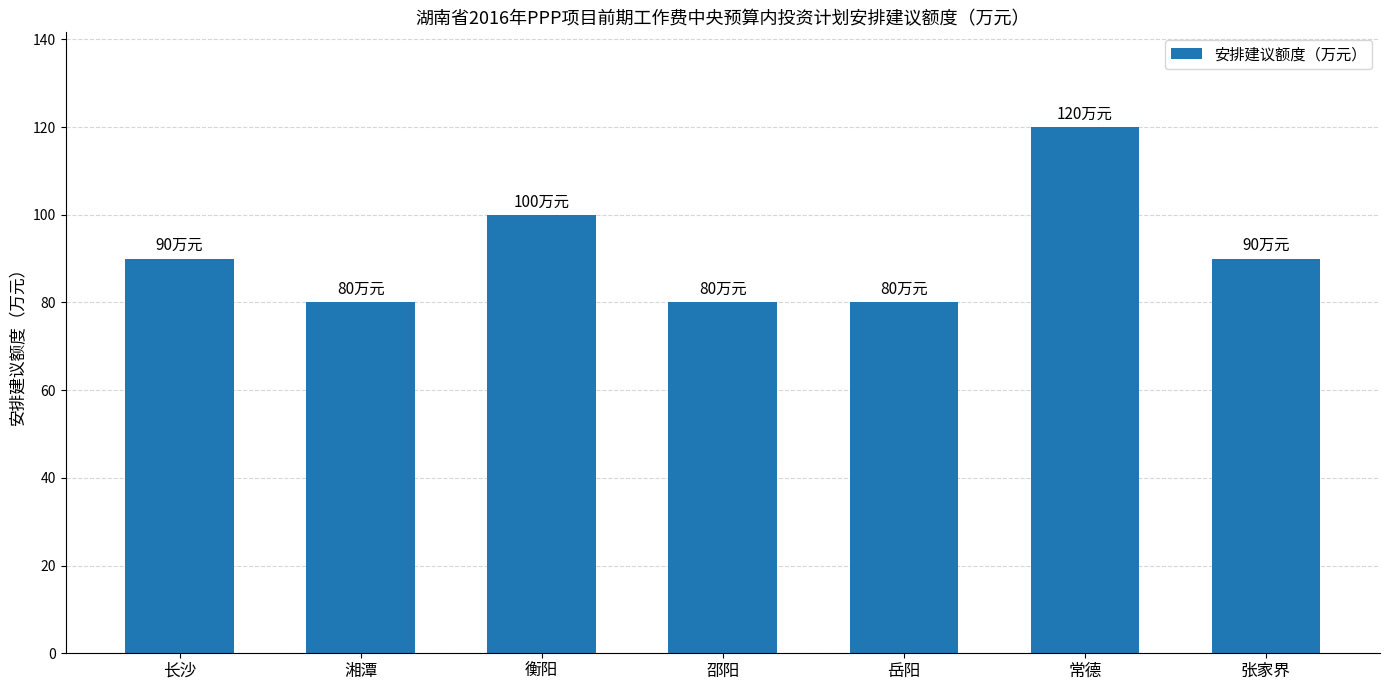

Reading left to right, transcribe all the data shown in this chart.

长沙=90	湘潭=80	衡阳=100	邵阳=80	岳阳=80	常德=120	张家界=90